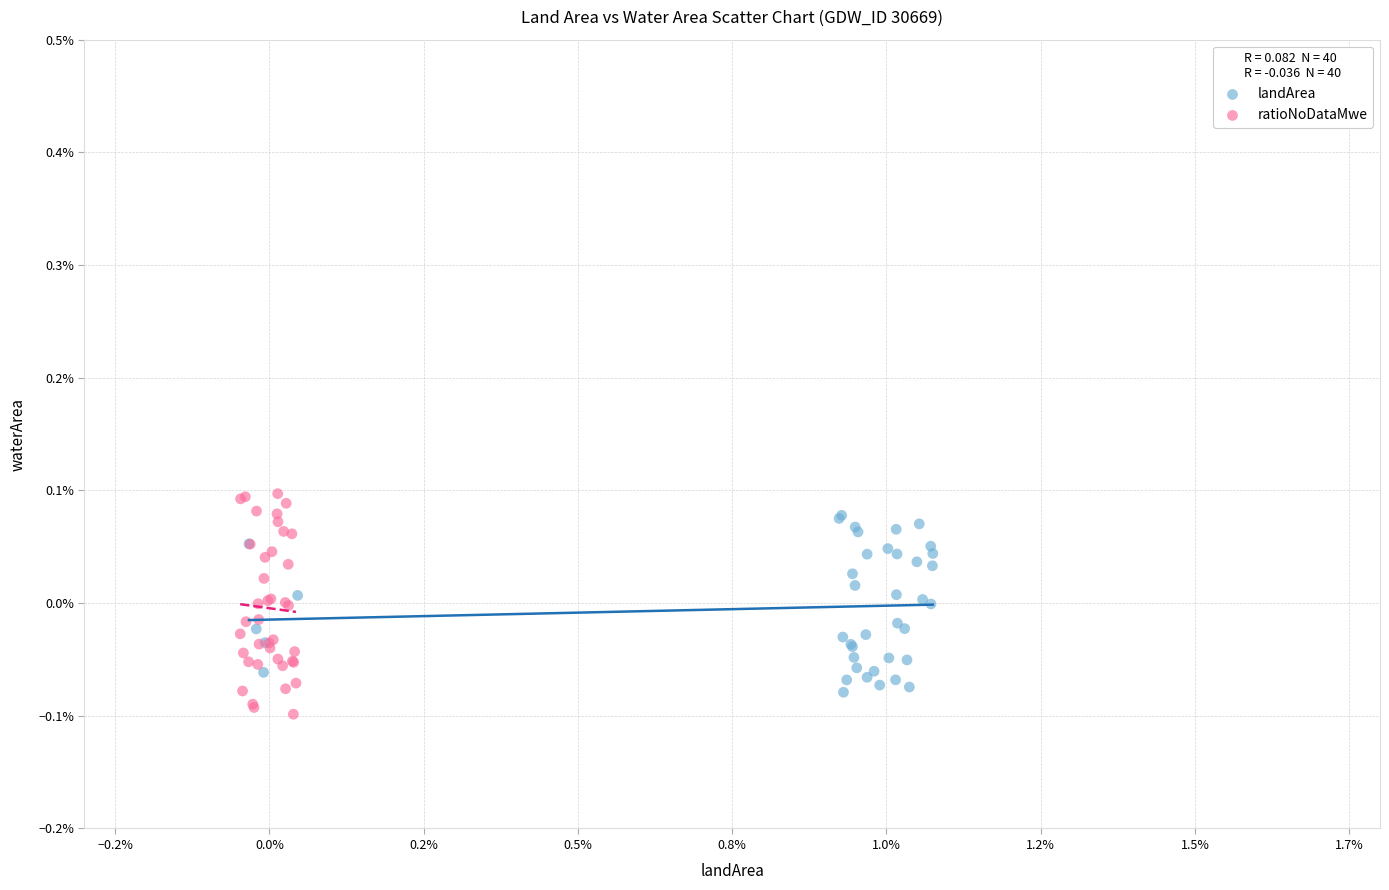

What are all the series names shown in the legend?

landArea, ratioNoDataMwe